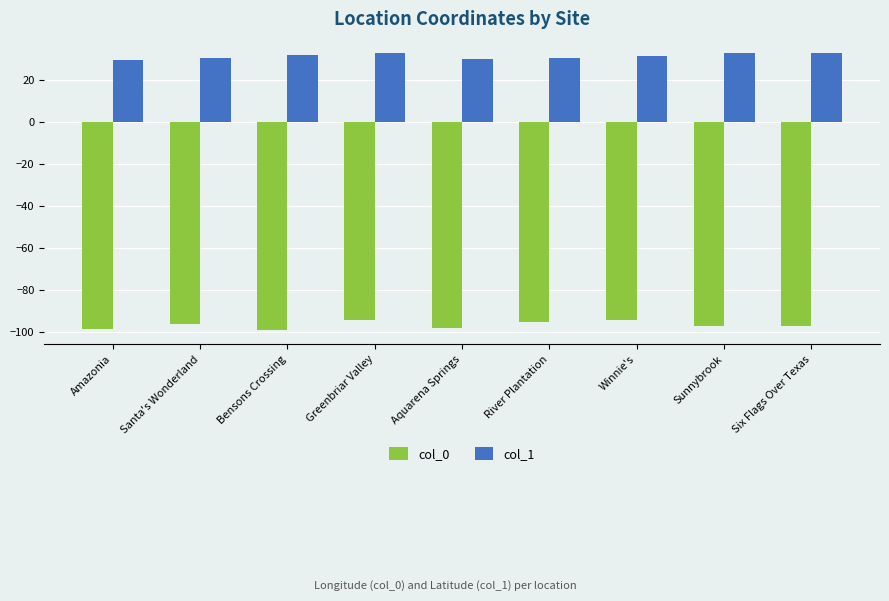

How many bars are there in total?

18